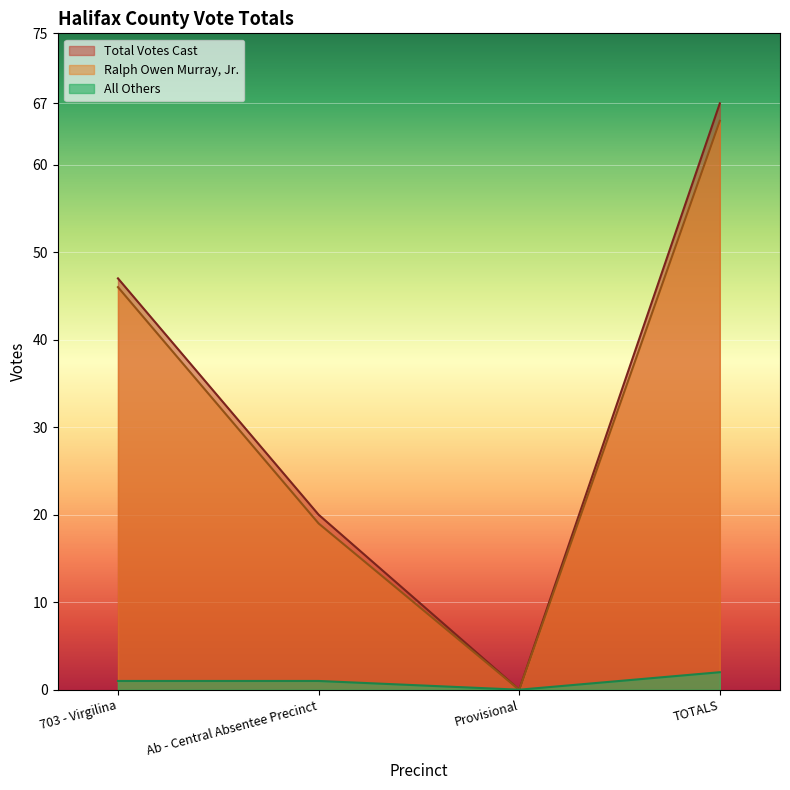

Which series changed the most between 703 - Virgilina and Provisional?

Total Votes Cast